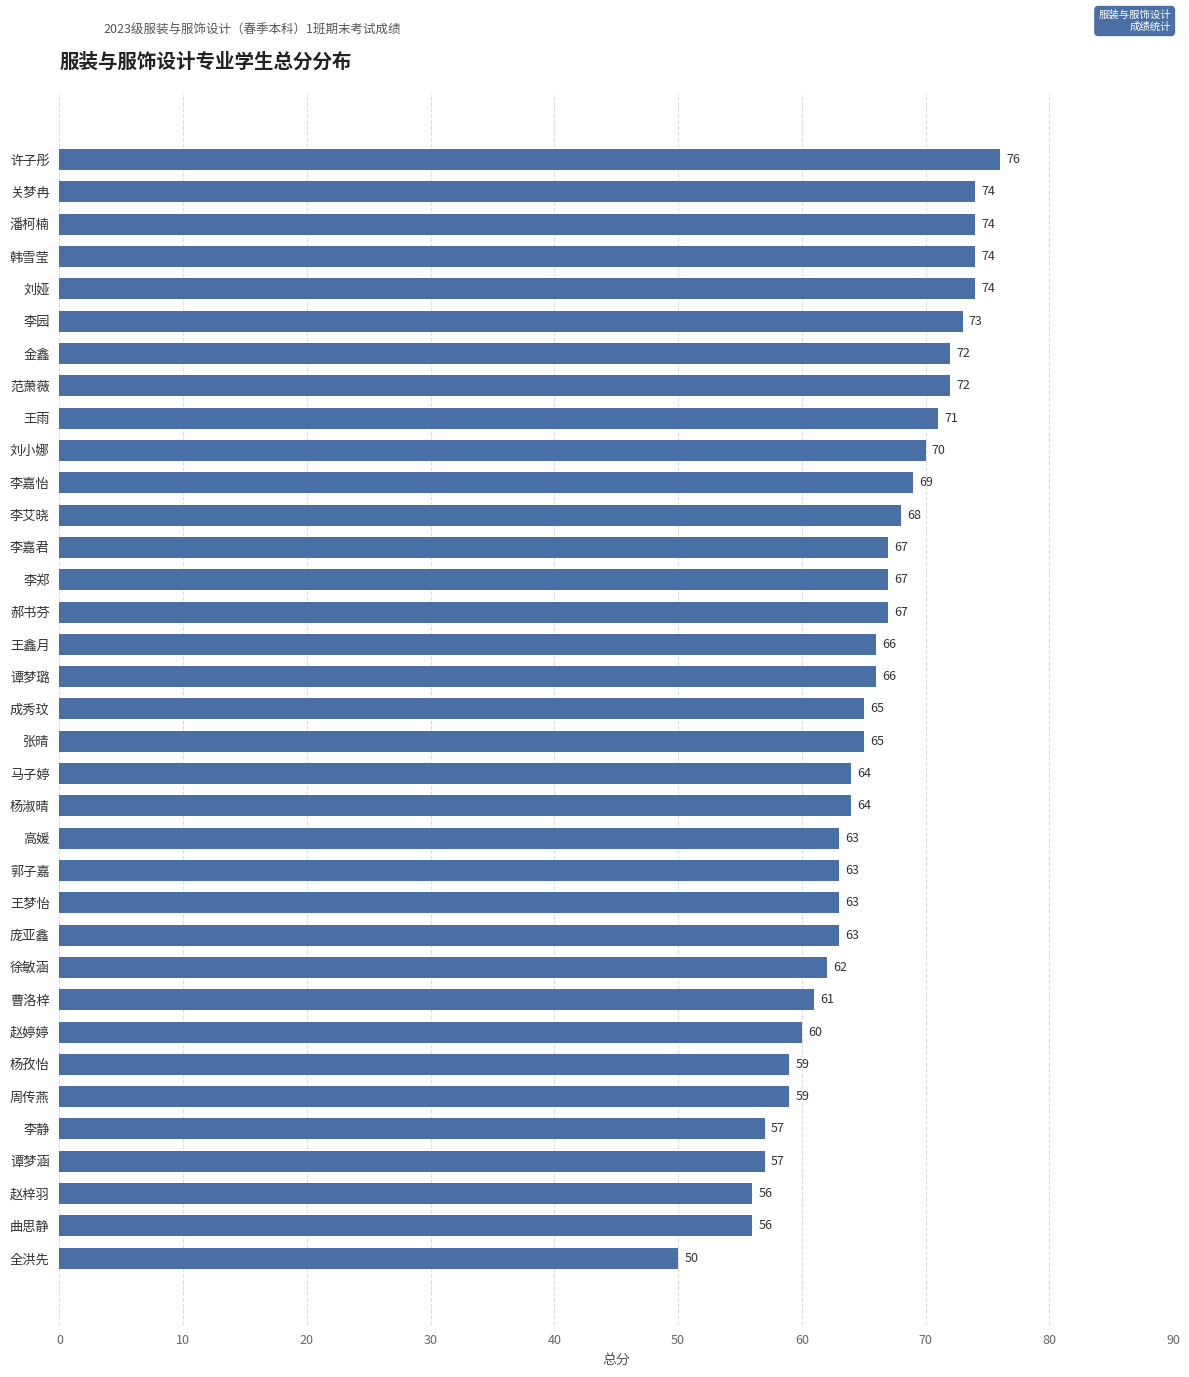

What is the label of the 33rd bar from the bottom?

潘柯楠